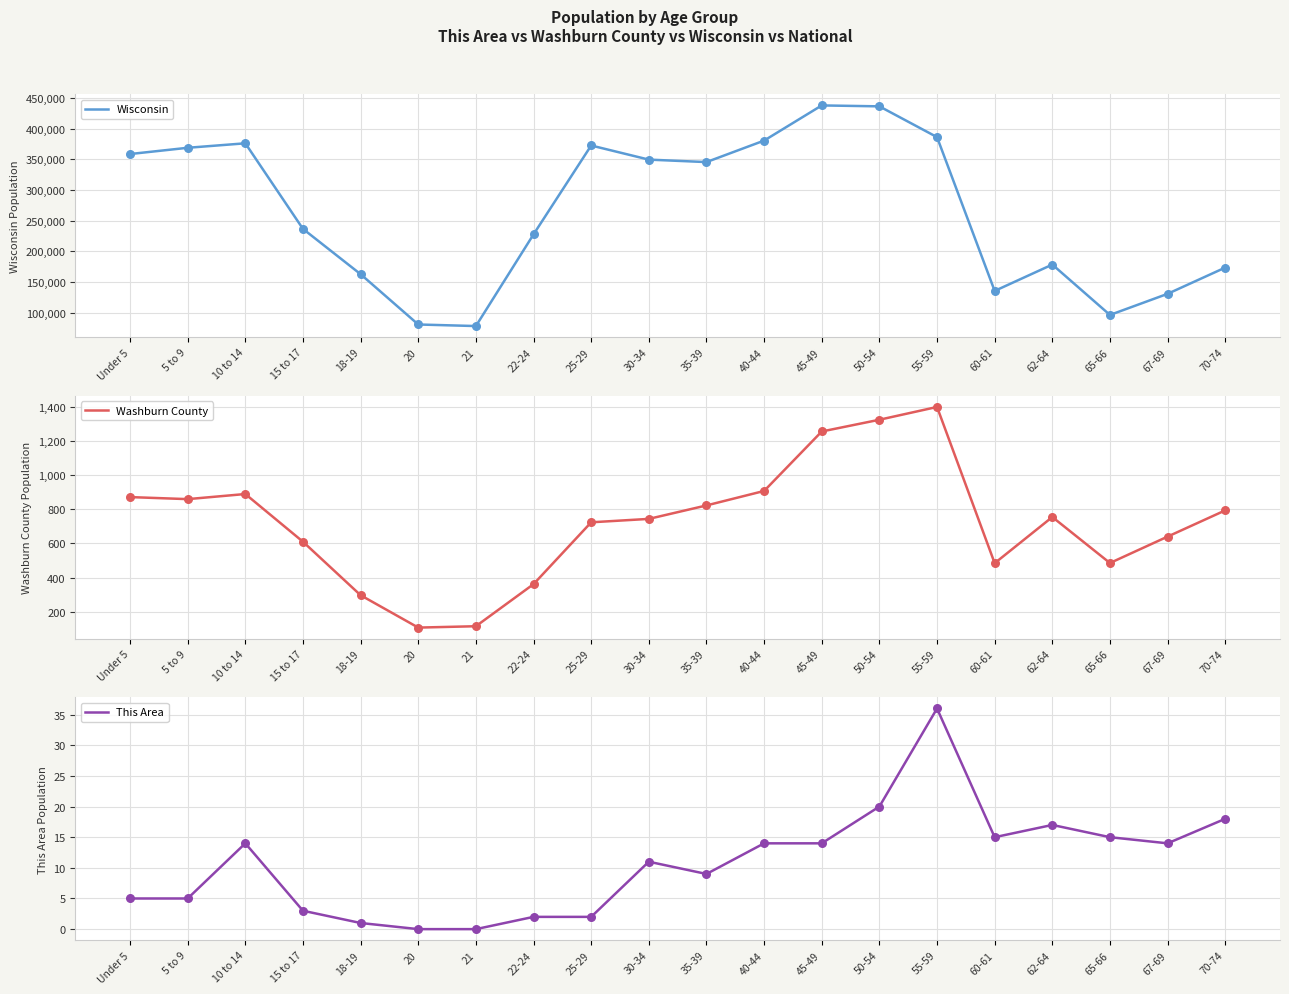

Which series has the widest spread of Y values?

Wisconsin